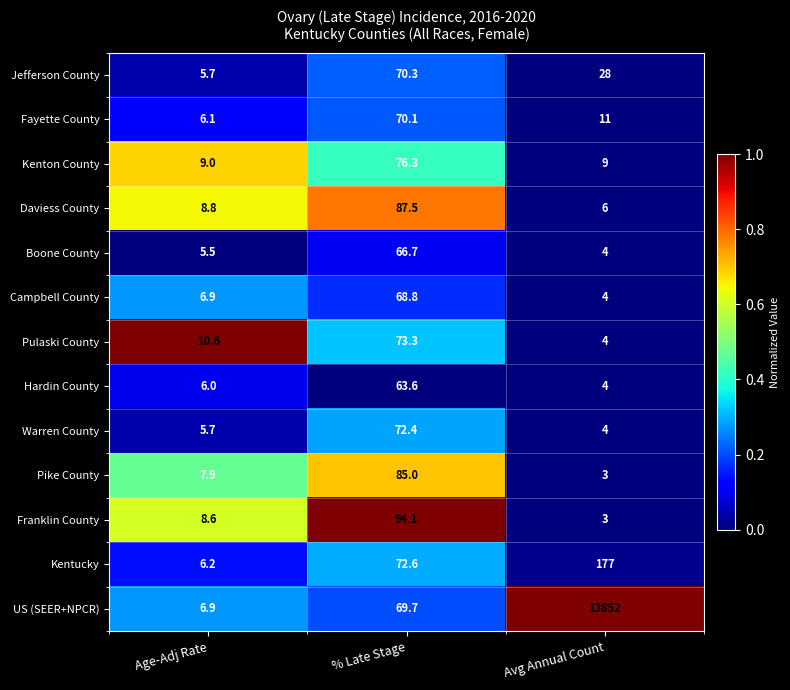

What is the total value across all series at Avg Annual Count?

14109.0